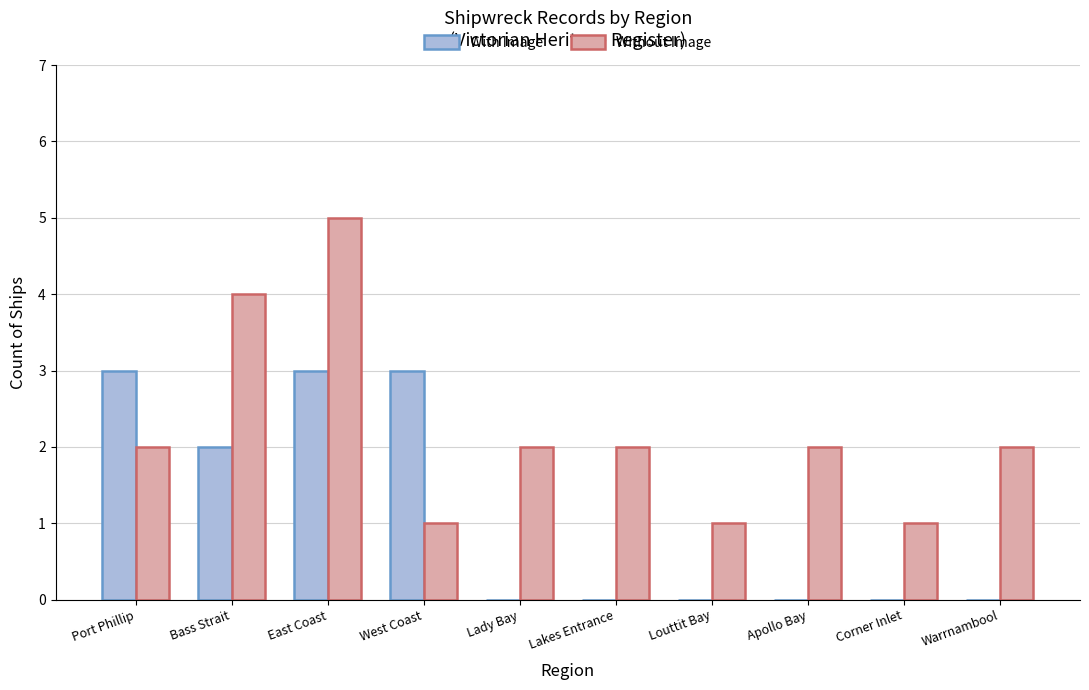

Are the bars grouped side by side (vs. stacked)?

Yes